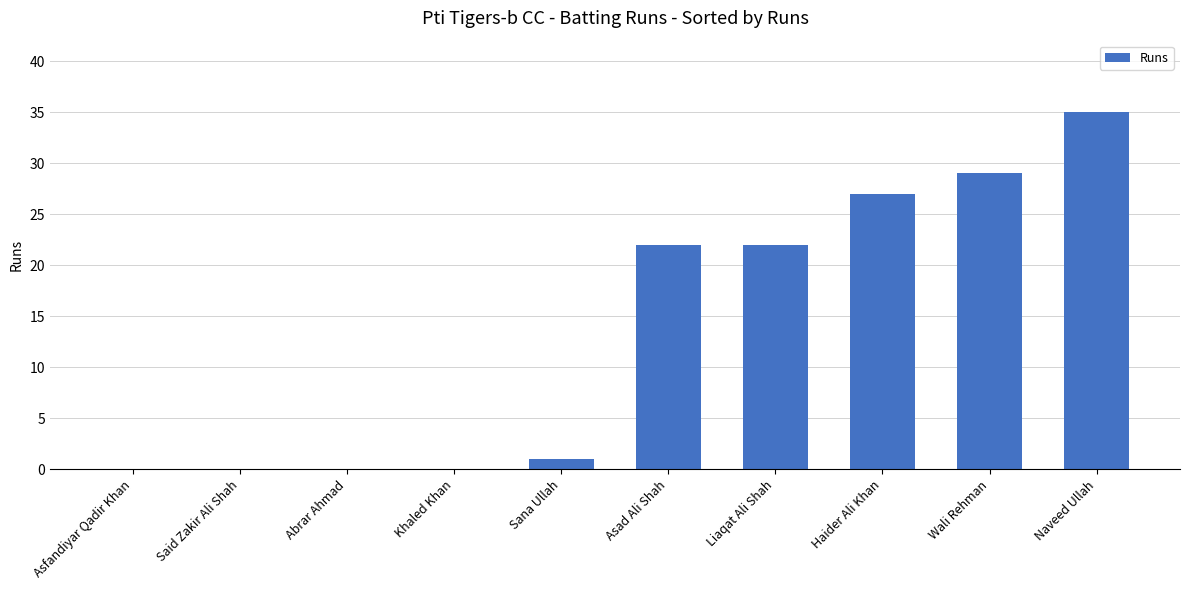

How many data points does each series have?

10